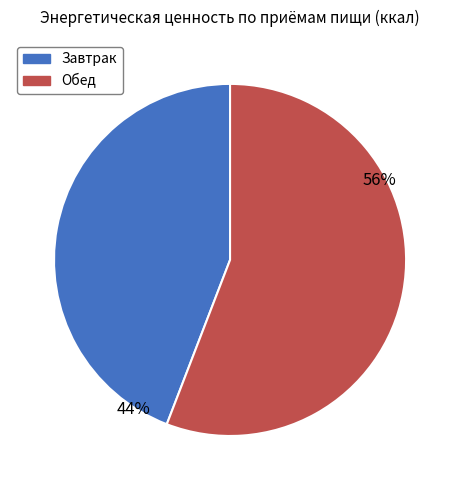

What percentage is the Обед slice, to the nearest percent?

56%